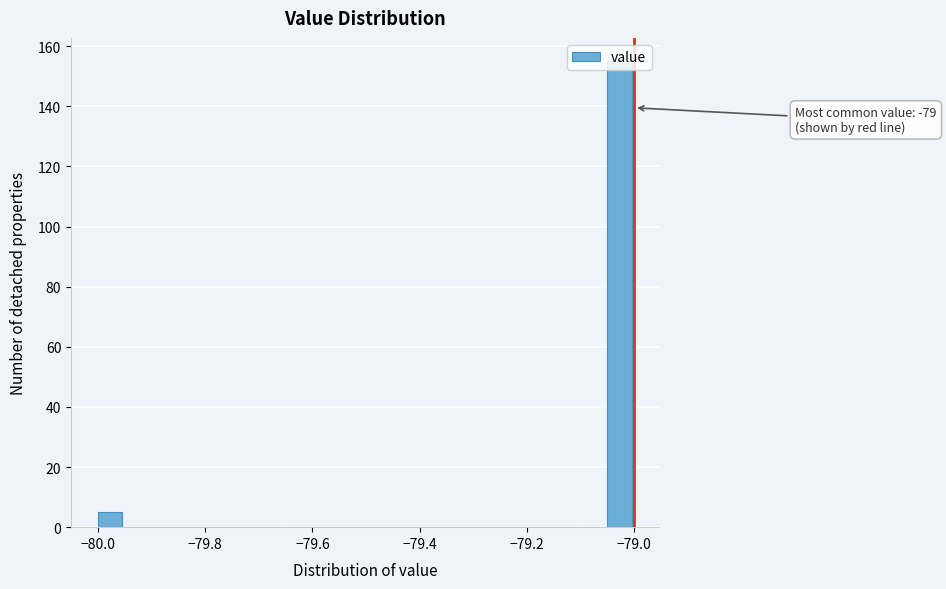

Around what value on the x-axis is the tallest bar? Give the approximate position of its centre, as read against the axis.

-79.02